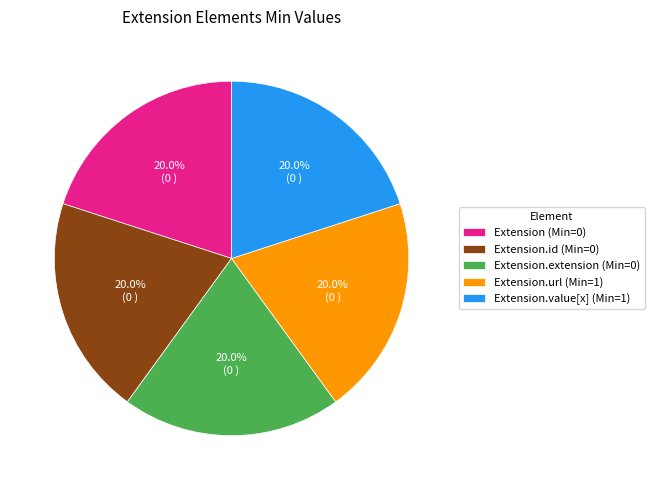

Is there any slice that represents more than half of the pie?

No